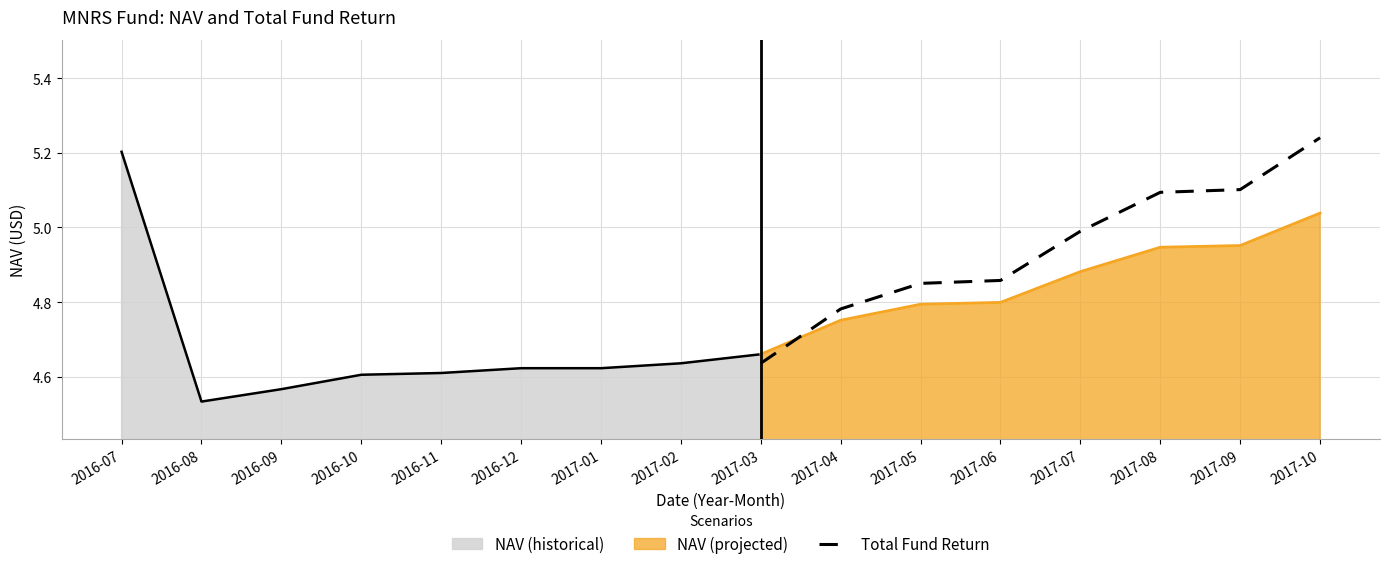

Which category has the highest value in the NAV (projected) series?

2017-10